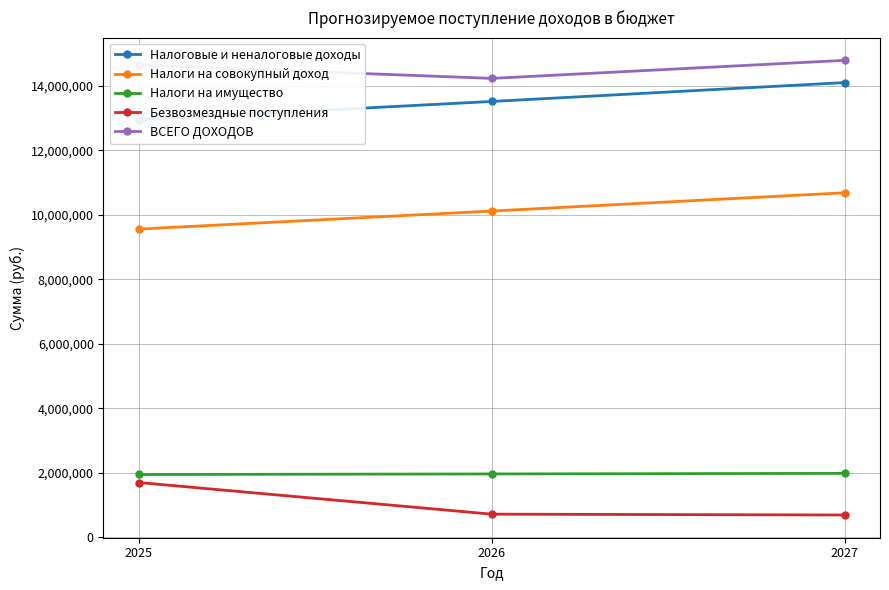

What is the difference between the highest and lowest values at 2027?

14095136